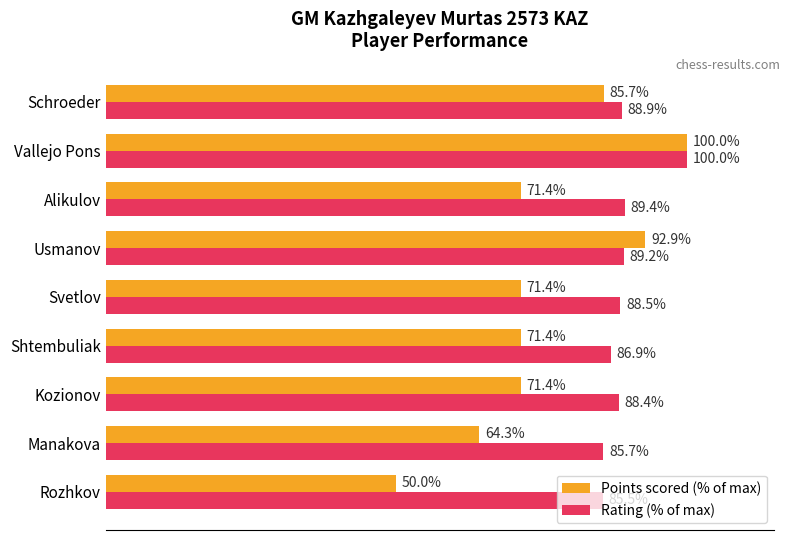

List the series in order of their overall mean, highest first.

Rating (% of max), Points scored (% of max)